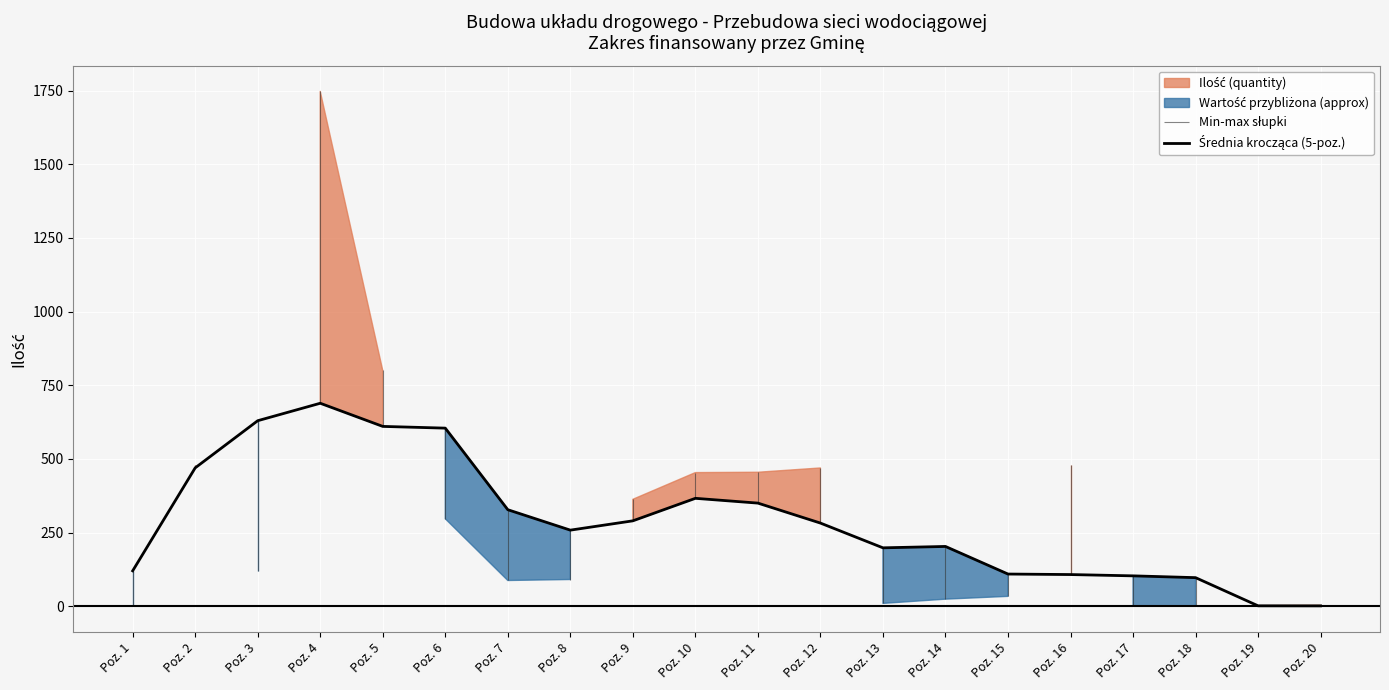

List the labels in order of value, smallest first.

Poz. 20, Poz. 19, Poz. 18, Poz. 17, Poz. 16, Poz. 15, Poz. 1, Poz. 13, Poz. 14, Poz. 8, Poz. 12, Poz. 9, Poz. 7, Poz. 11, Poz. 10, Poz. 2, Poz. 6, Poz. 5, Poz. 3, Poz. 4